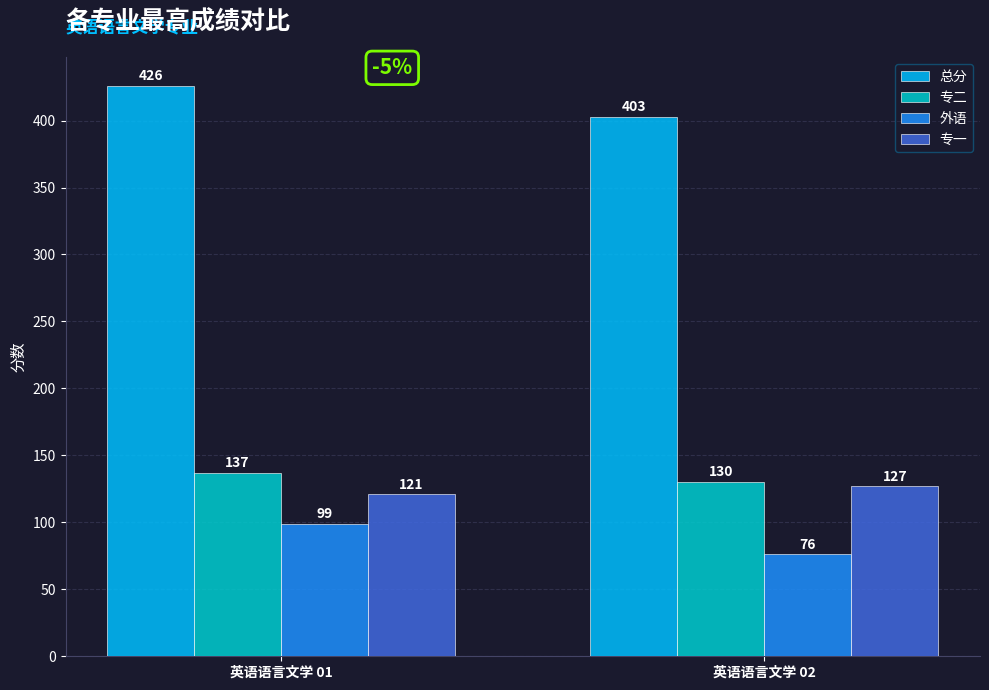

What is the sum of the 外语 values at 英语语言文学 02 and 英语语言文学 01?

175